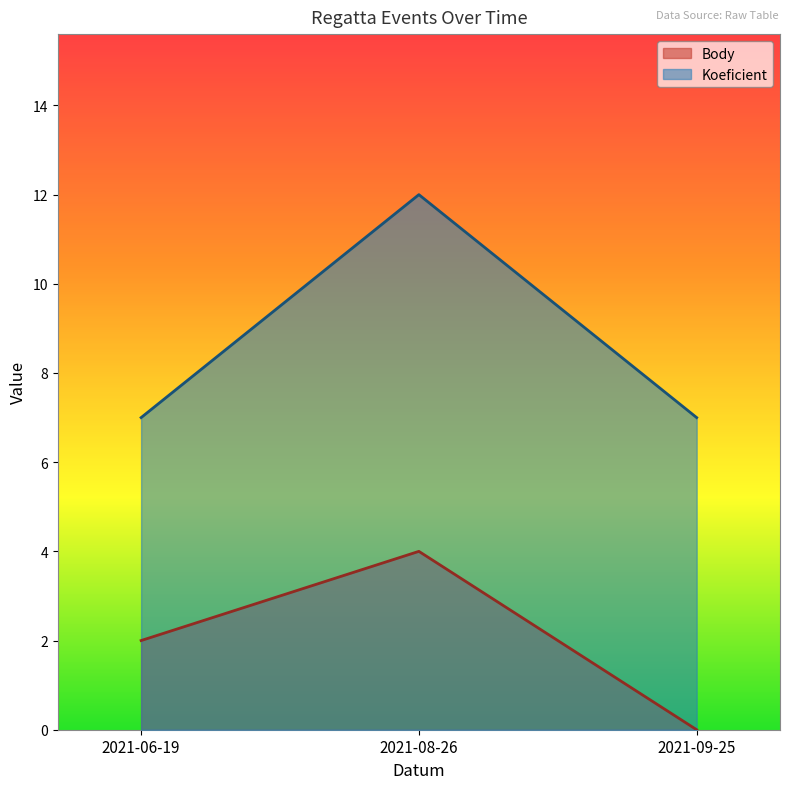

At which category is the sum across all series the highest?

2021-08-26